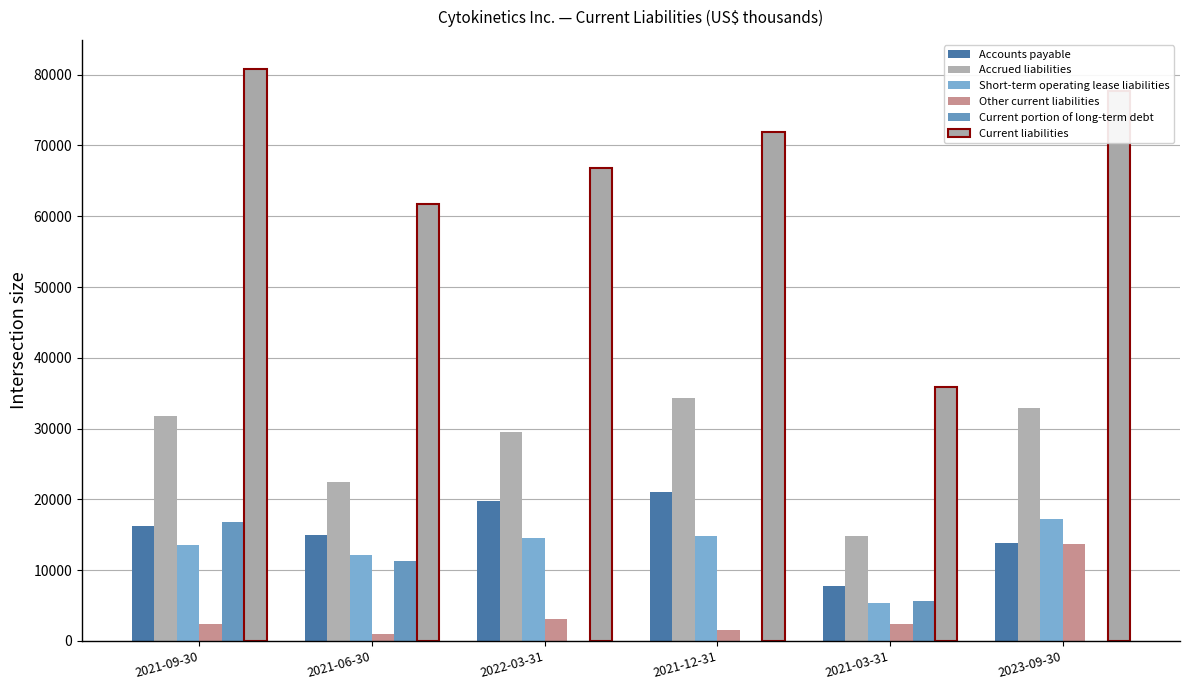

How many groups of bars are there?

6